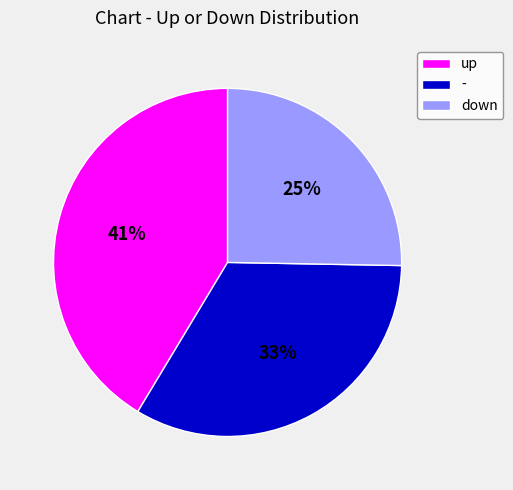

True or false: down accounts for 25% of the total.

True